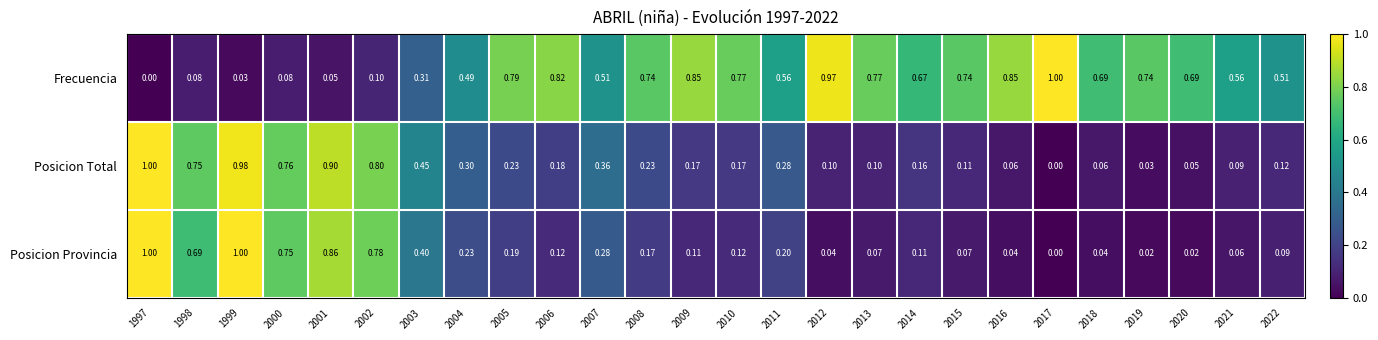

Which series changed the most between 2005 and 2021?

Frecuencia